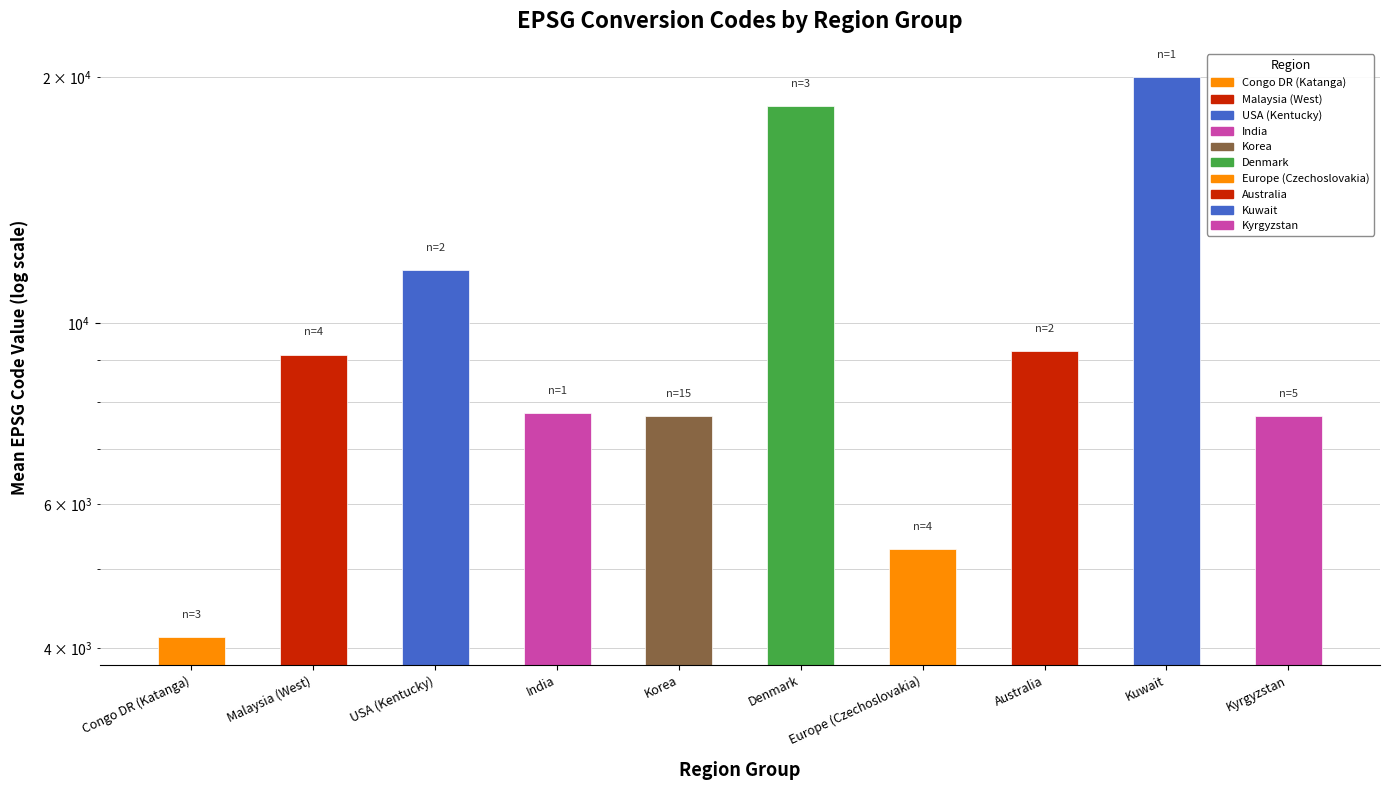

Approximately how many times larger is the value at Denmark compared to USA (Kentucky)?

1.6